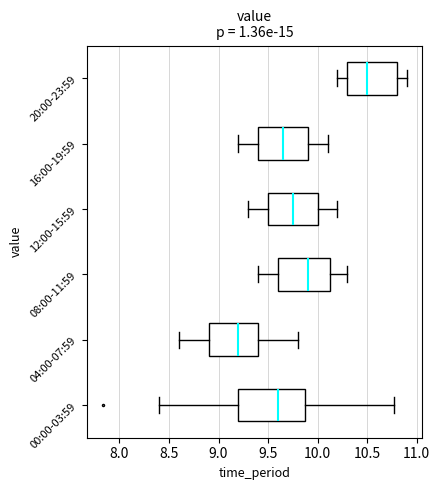

Which box's median line is the furthest to the left?

04:00-07:59